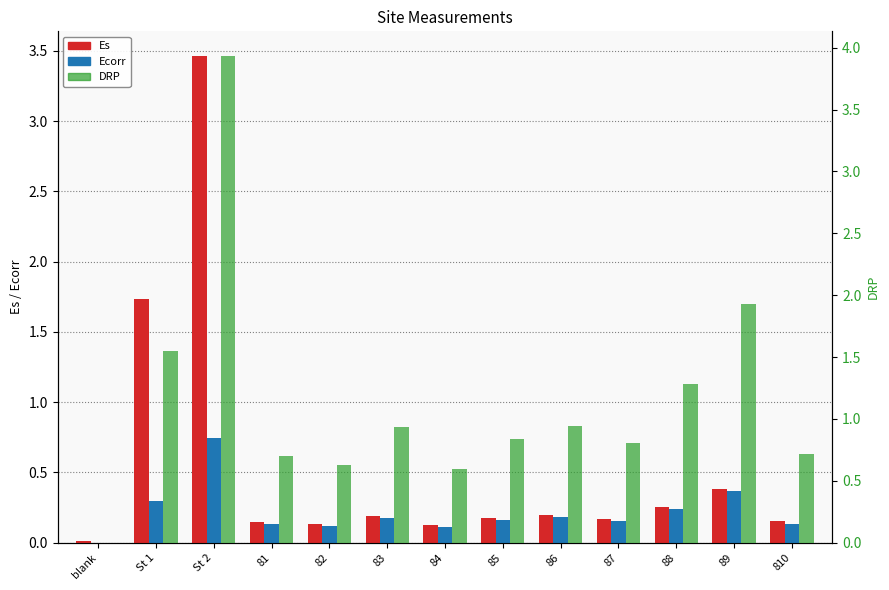

Which has a higher value, 89 or blank?

89